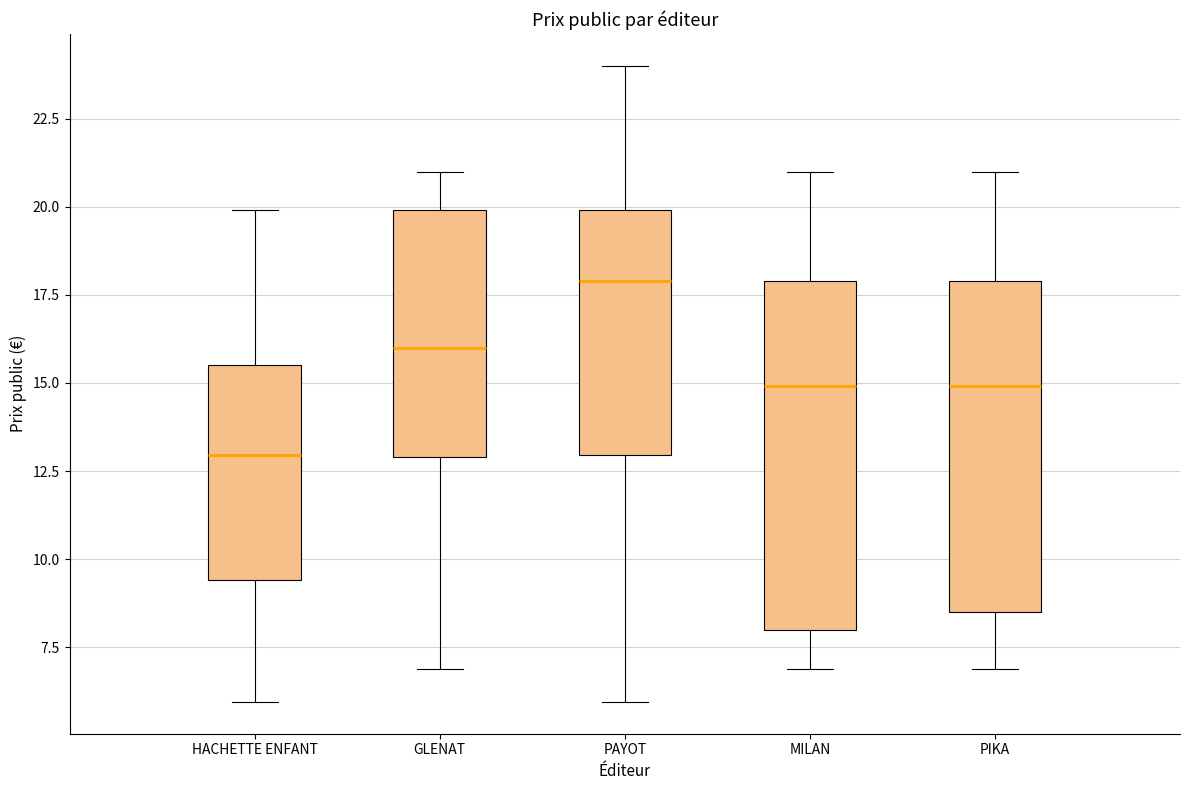

Where does the lower whisker of the box for MILAN end on the y-axis? The values are not printed on the chart, so give them approximately, as read against the axis.

7.0